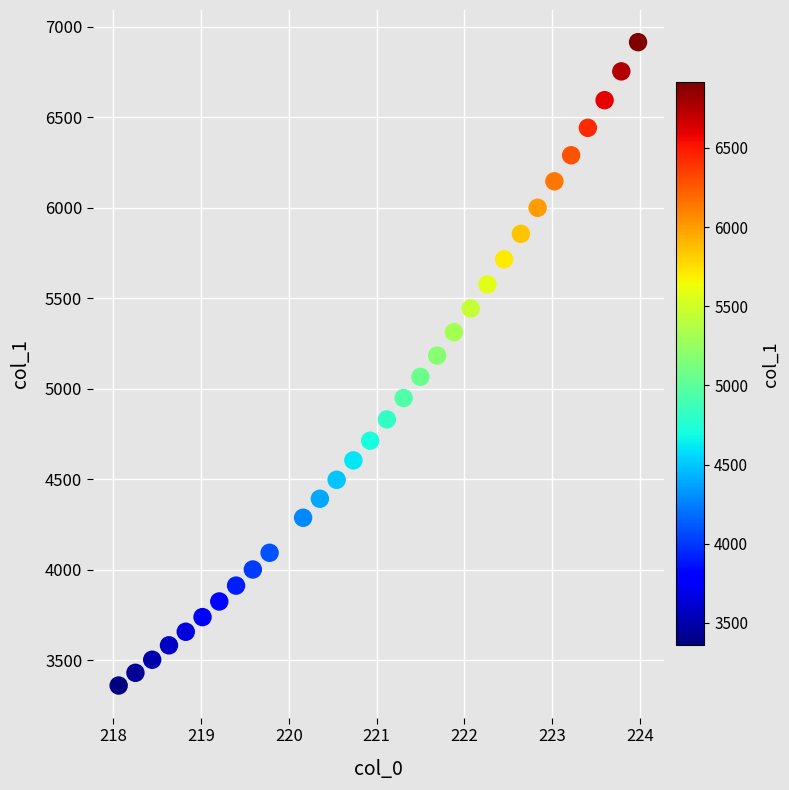

What is the range of X values (max minus min)?

5.9